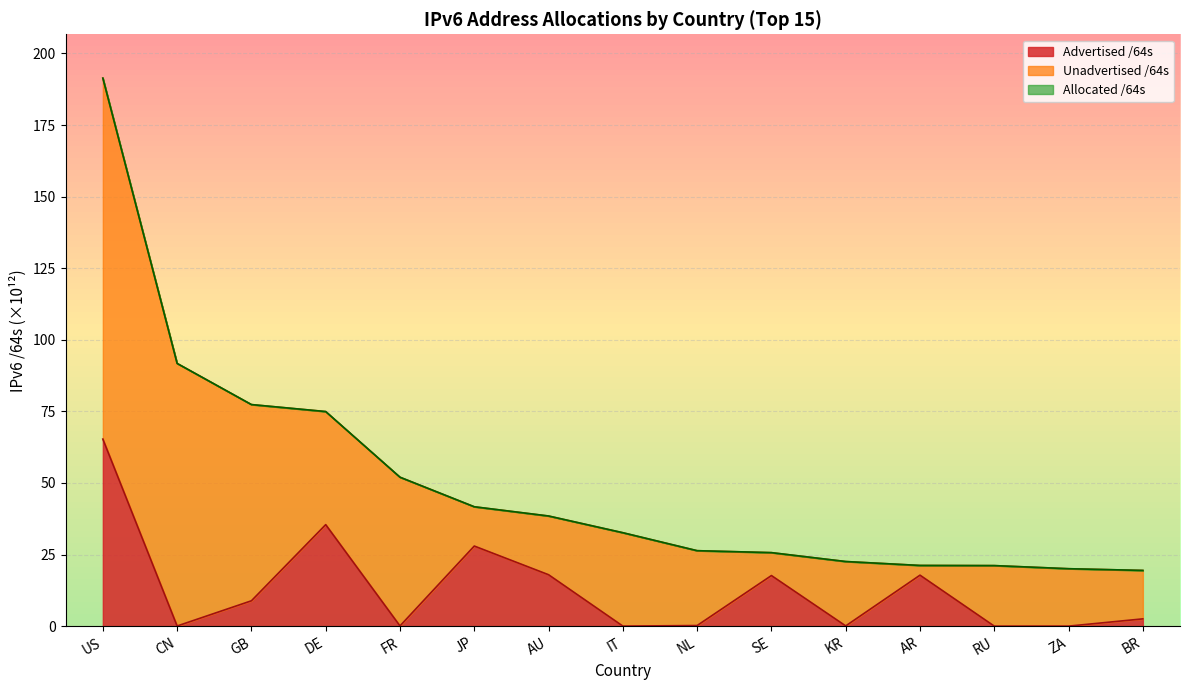

Reading left to right, extract all data points from this chart.

Advertised /64s: US=65.3	CN=0.1	GB=8.9	DE=35.5	FR=0.1	JP=28.0	AU=18.0	IT=0.0	NL=0.2	SE=17.7	KR=0.1	AR=17.8	RU=0.0	ZA=0.0	BR=2.5
Allocated /64s: US=191.4	CN=91.8	GB=77.4	DE=74.9	FR=52.0	JP=41.7	AU=38.5	IT=32.6	NL=26.4	SE=25.7	KR=22.6	AR=21.2	RU=21.1	ZA=20.1	BR=19.5